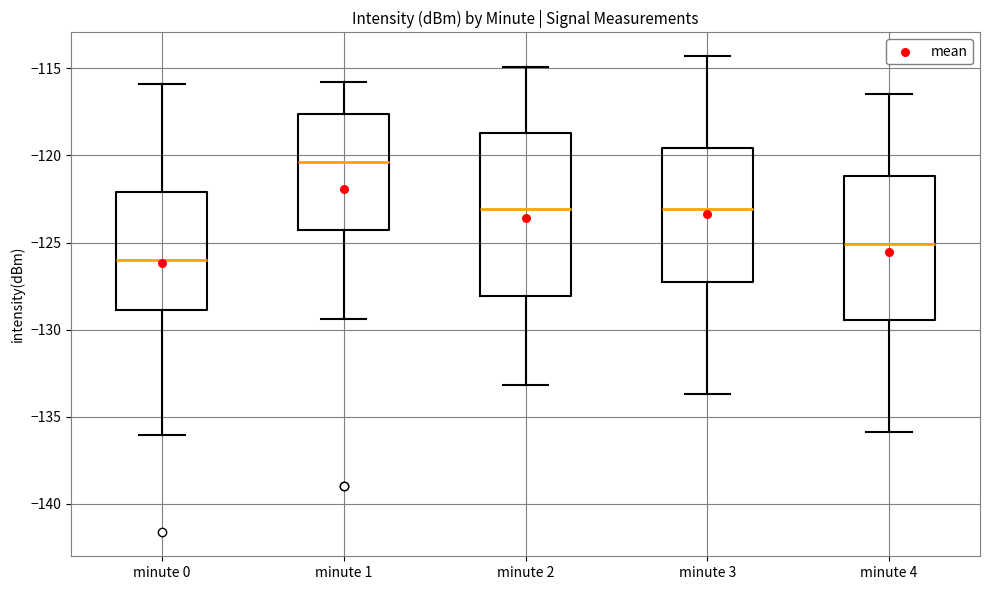

Comparing the boxes themselves (not the whiskers), which one is the tallest?

minute 2